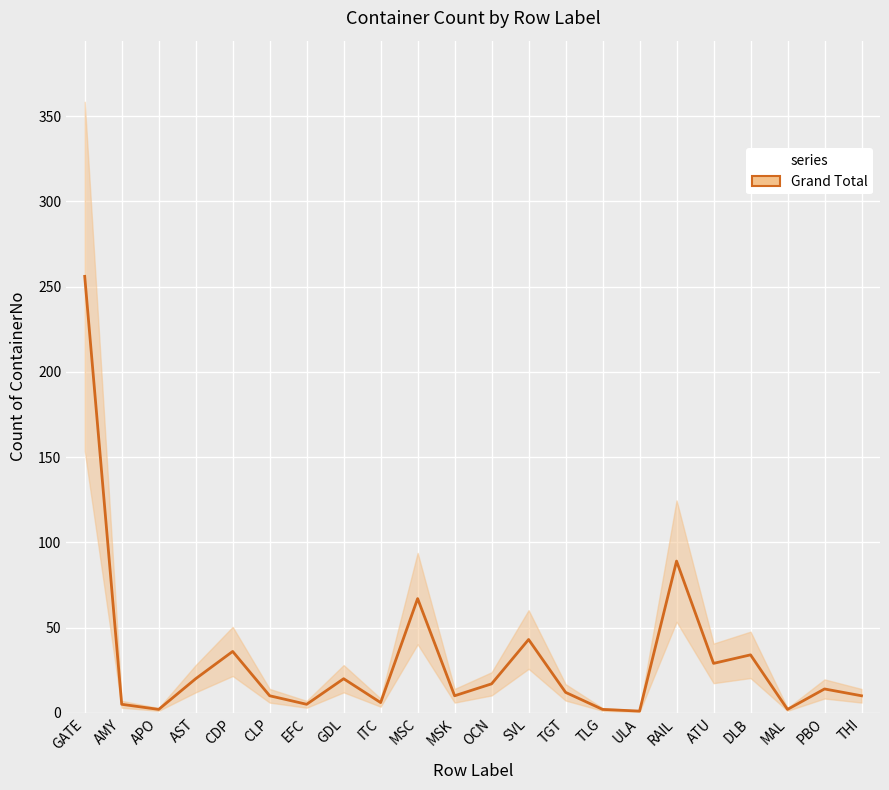

How many points are higher than both their immediate neighbors (excluding endpoints)?

7